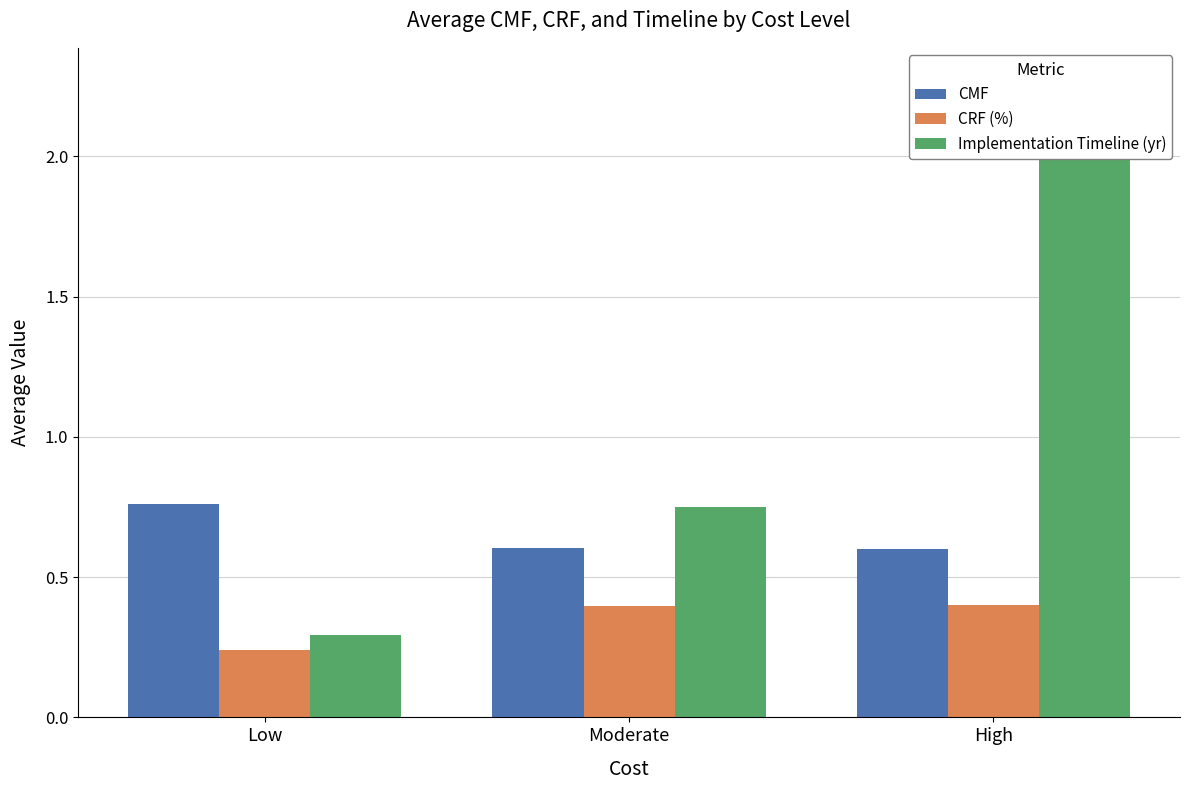

List the labels in order of Implementation Timeline (yr) value, largest first.

High, Moderate, Low